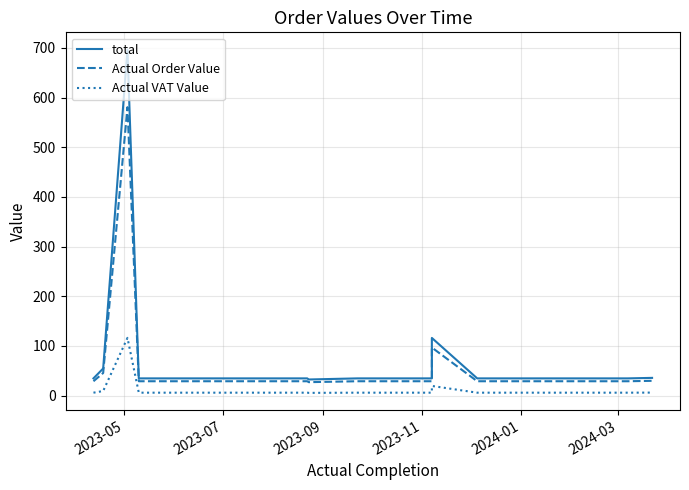

True or false: total and Actual VAT Value intersect in this chart.

False